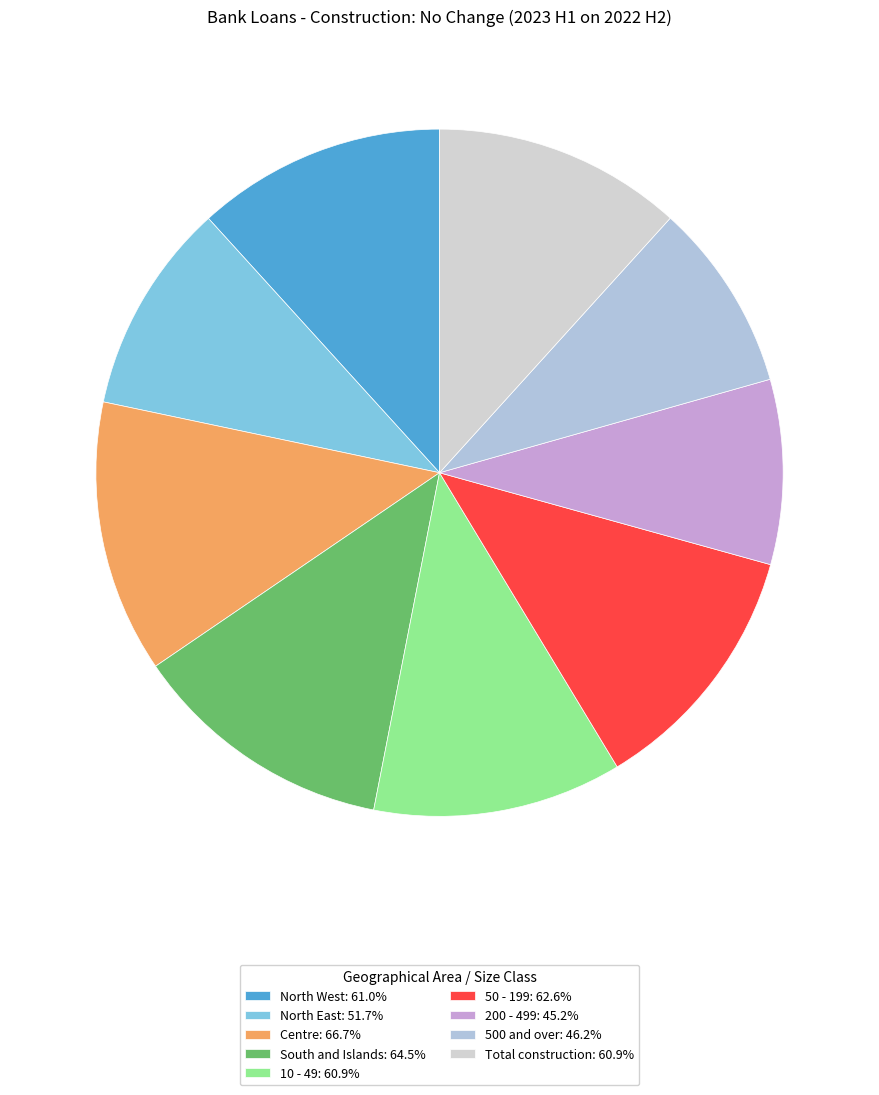

How many segments does this pie chart have?

9